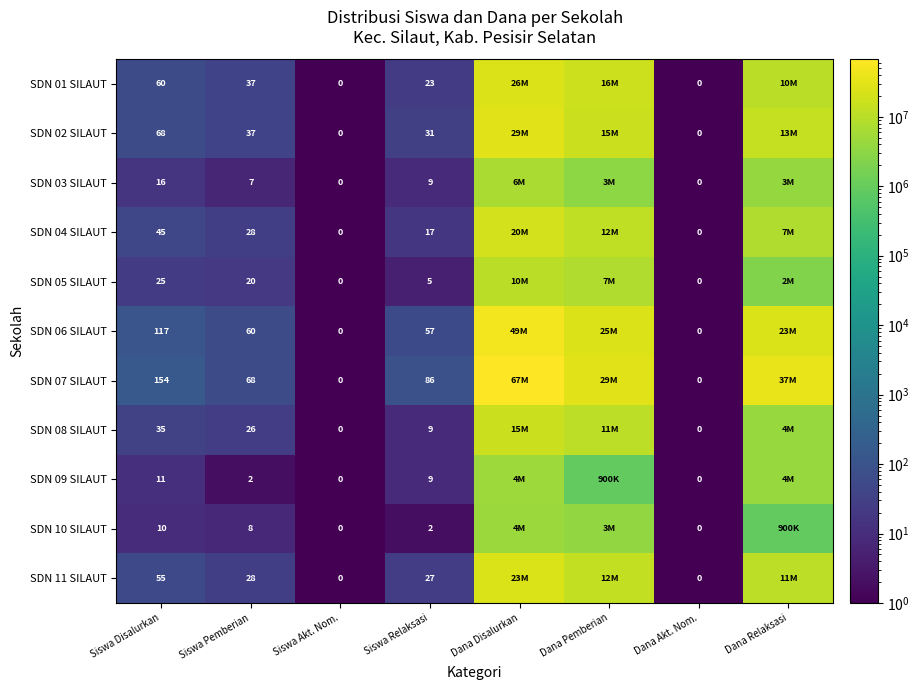

What is the difference between the SDN 05 SILAUT values at Siswa Pemberian and Siswa Relaksasi?

15